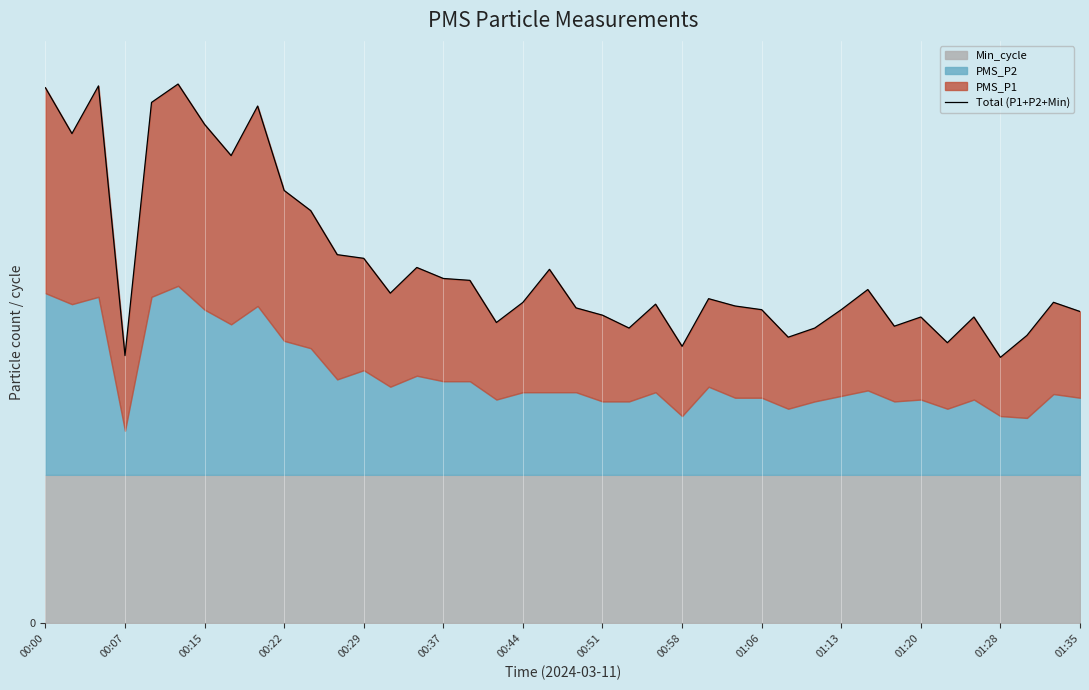

Is it true that the value at 14 is 13.9?

False